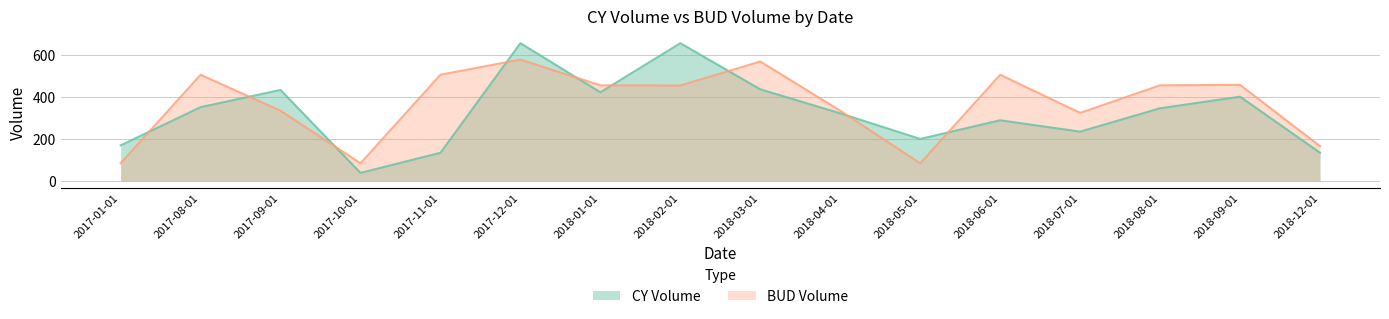

True or false: BUD Volume has more than 0 interior local peaks.

True